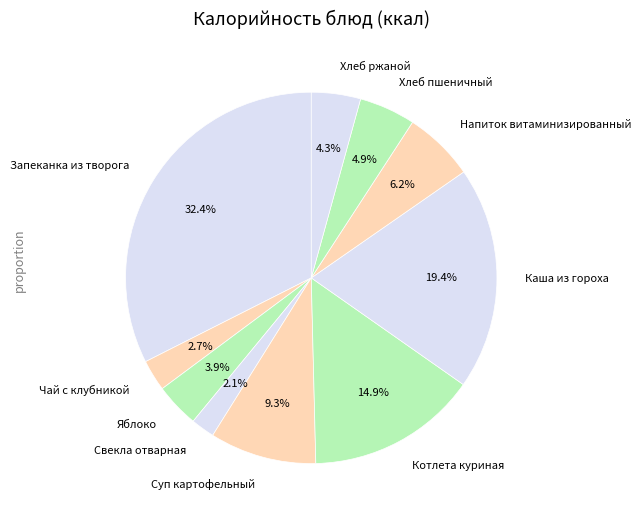

How many segments does this pie chart have?

10